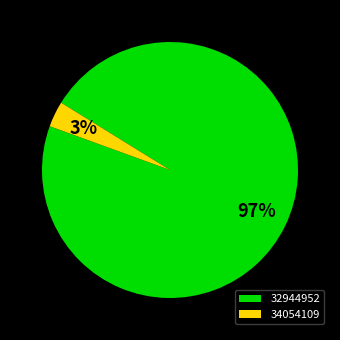

Is 34054109 the majority of the pie?

No